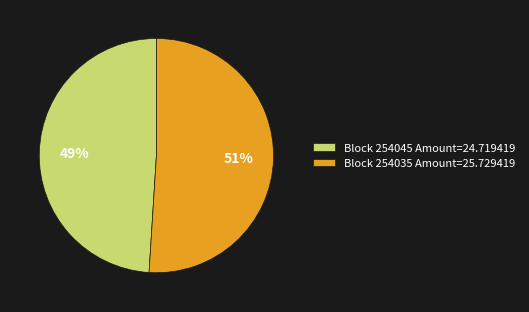

To the nearest percent, what is the difference between the largest and smallest slice percentages?

2%